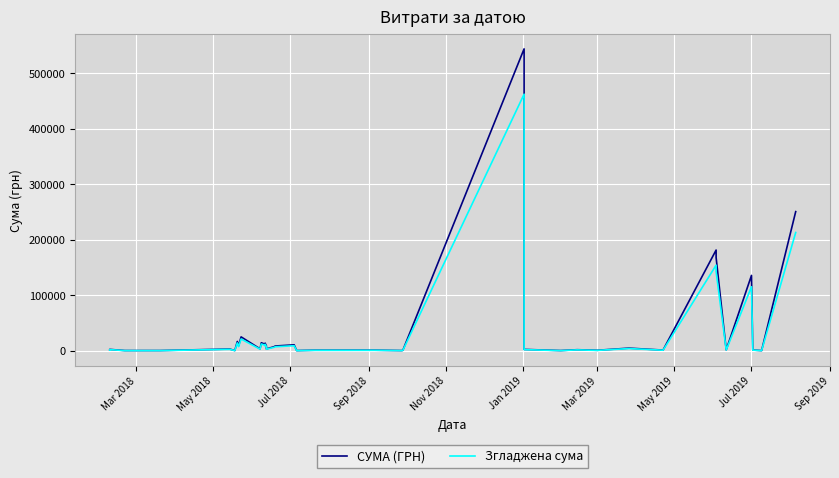

What is the smallest value displayed?

518.7